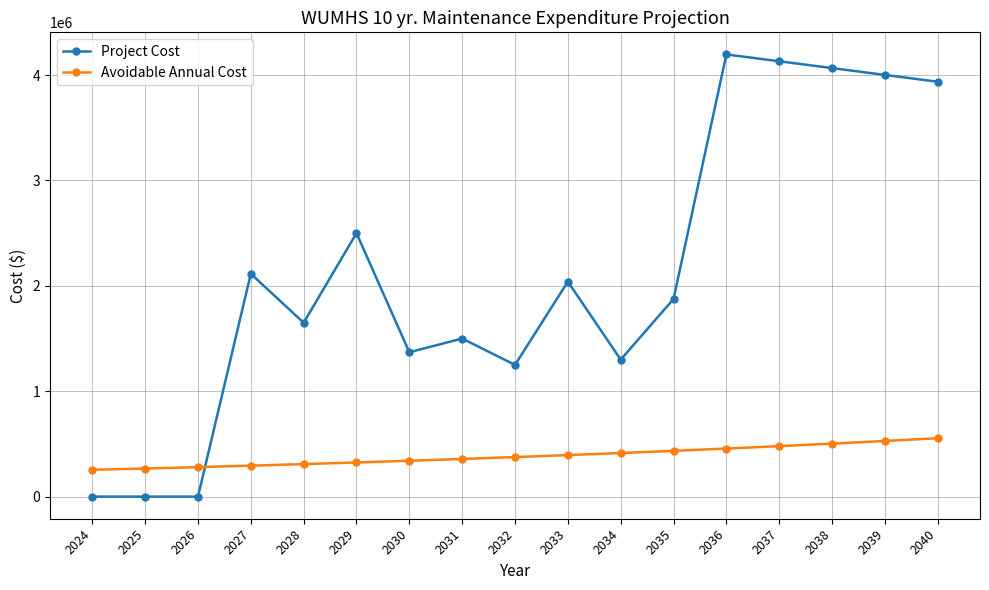

The Project Cost series shows 1402542.1 at 2036. True or false?

False